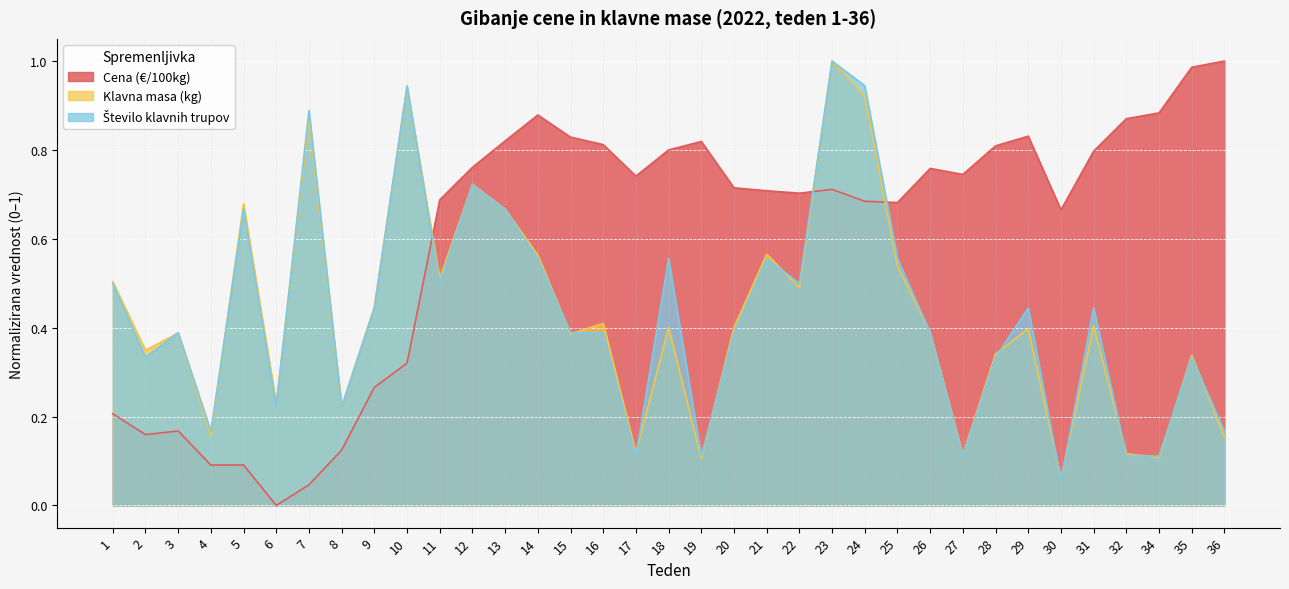

The value of Cena (€/100kg) at 25 is 0.3. True or false?

False